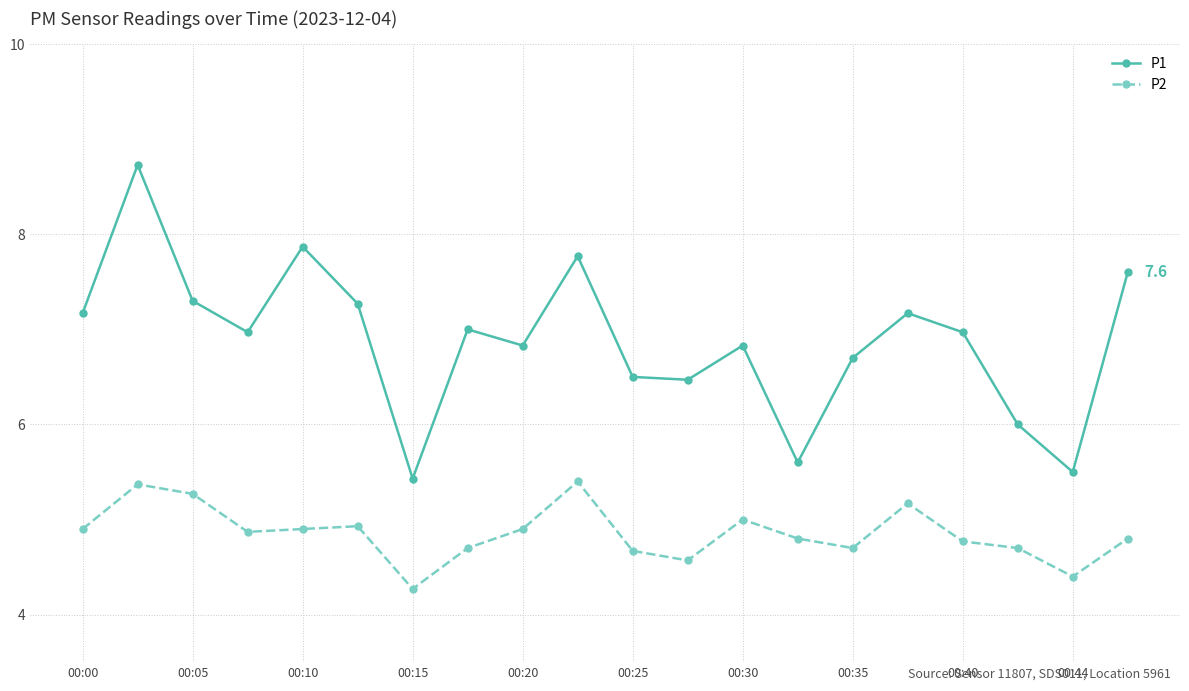

What is the value of the P1 point at the 20th from the left?

7.6